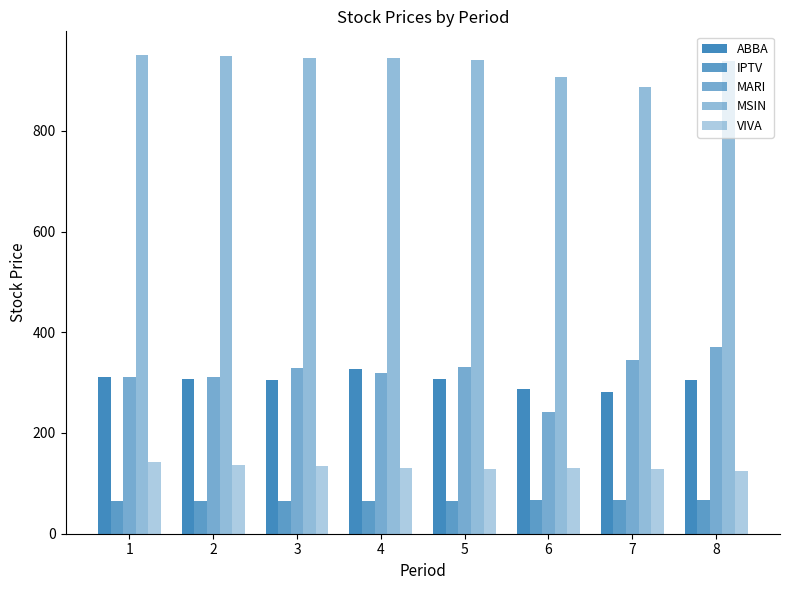

How many series are shown in this chart?

5